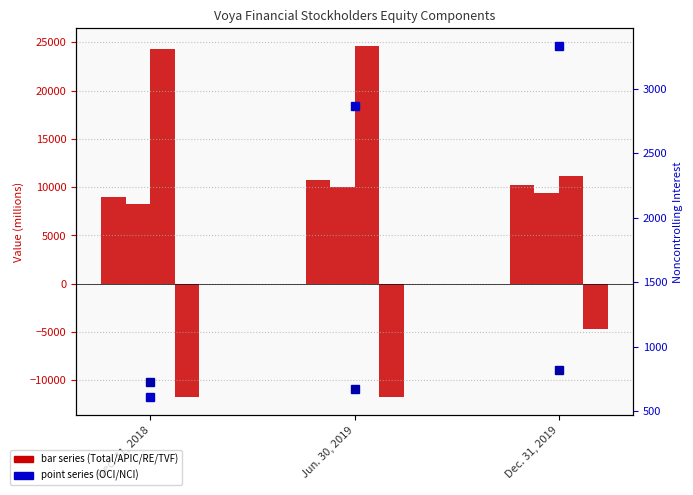

What is the total value across all series at Dec. 31, 2019?

30326